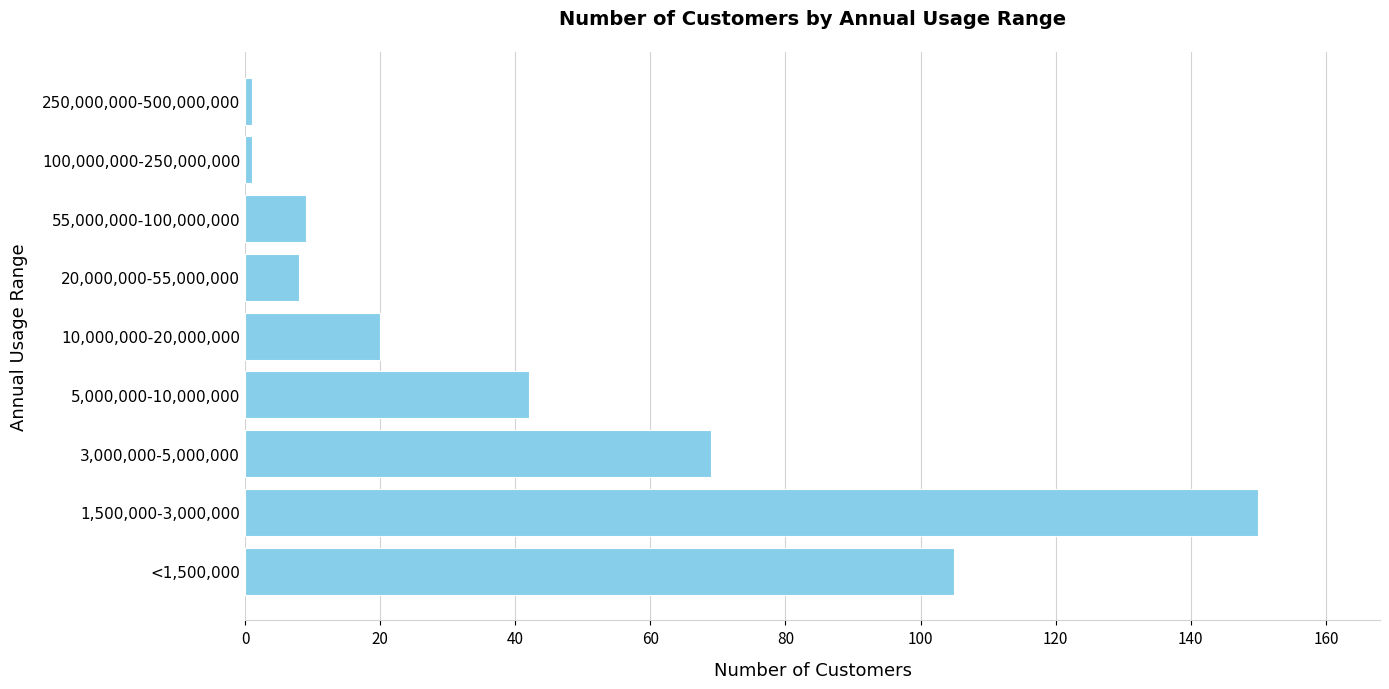

What is the difference between the second highest and second lowest values?

104